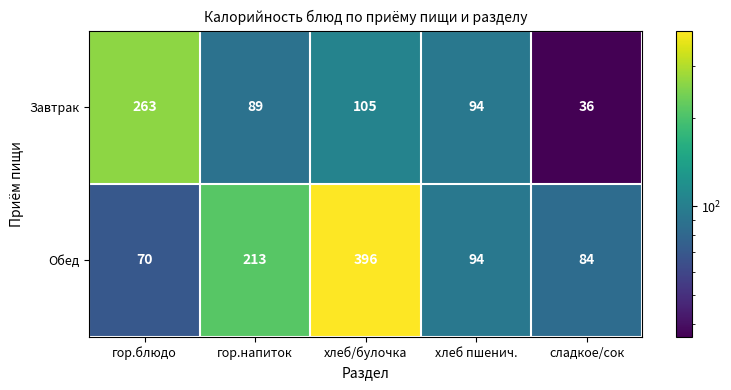

At which category is the sum across all series the highest?

хлеб/булочка